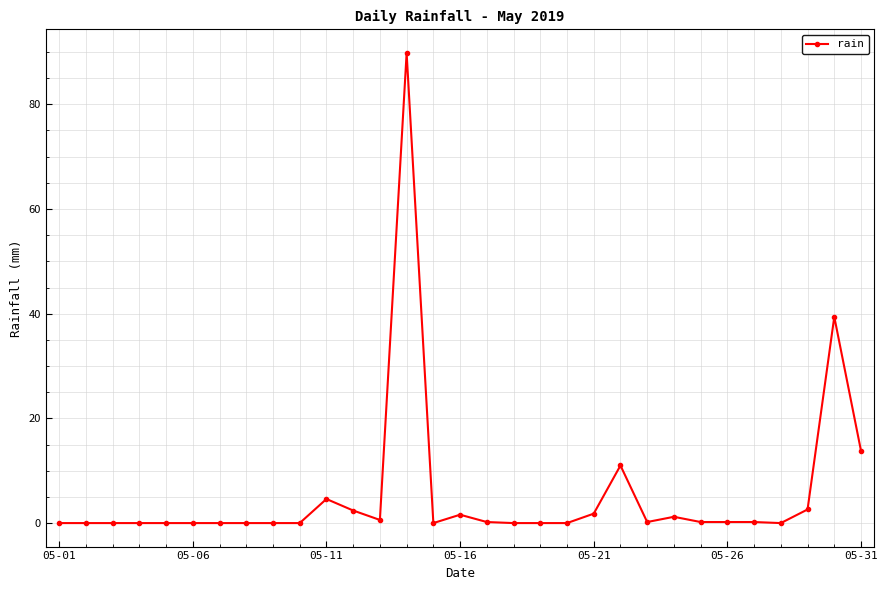

What is the difference between the second highest and minimum values?

39.4